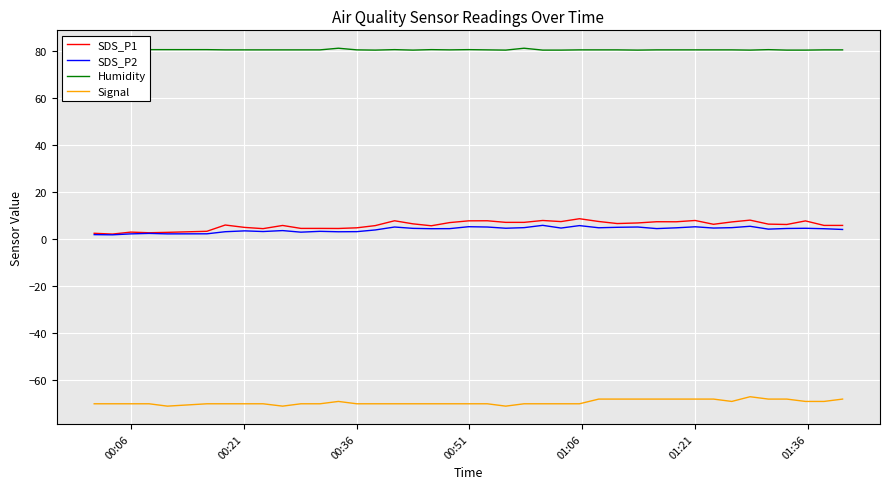

Rank the series by their maximum value, from highest to lowest.

Humidity, SDS_P1, SDS_P2, Signal